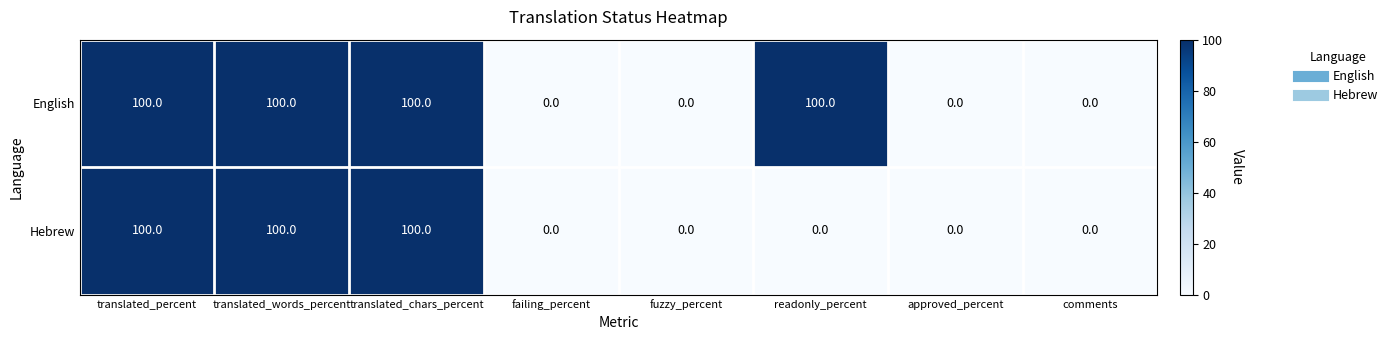

True or false: Hebrew has a value of 0 at failing_percent.

True